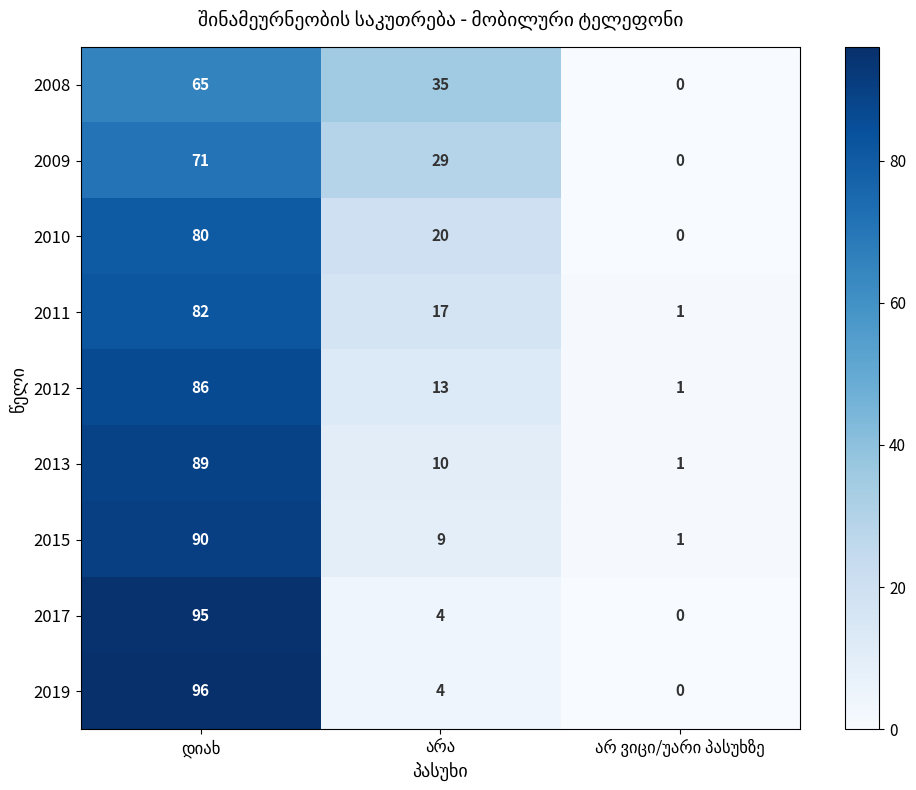

Reading right to left, list all the values displayed in this chart.

2008: 0	35	65
2009: 0	29	71
2010: 0	20	80
2011: 1	17	82
2012: 1	13	86
2013: 1	10	89
2015: 1	9	90
2017: 0	4	95
2019: 0	4	96